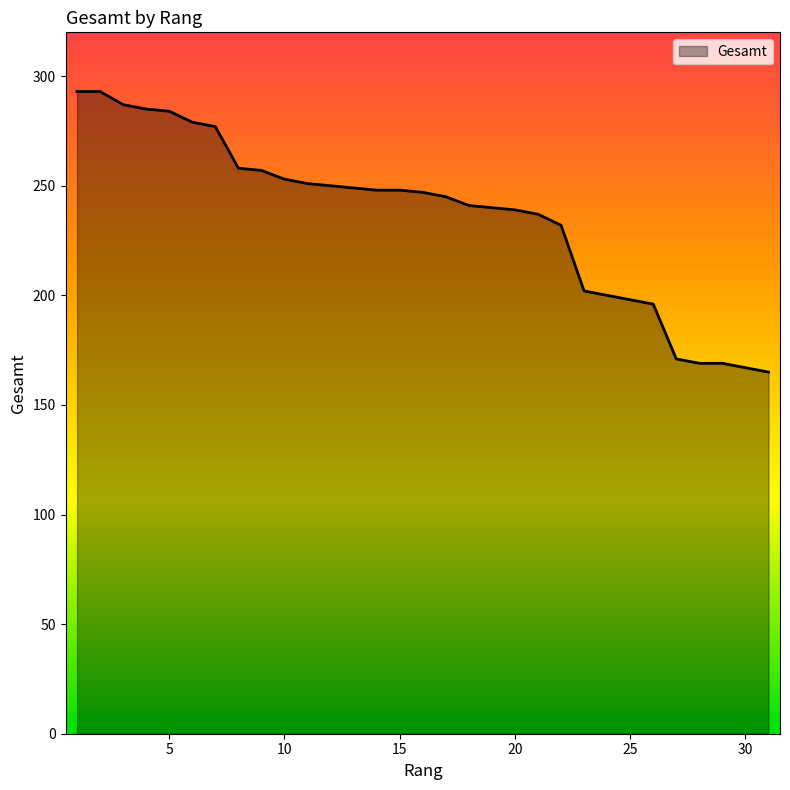

What is the smallest value displayed?

165